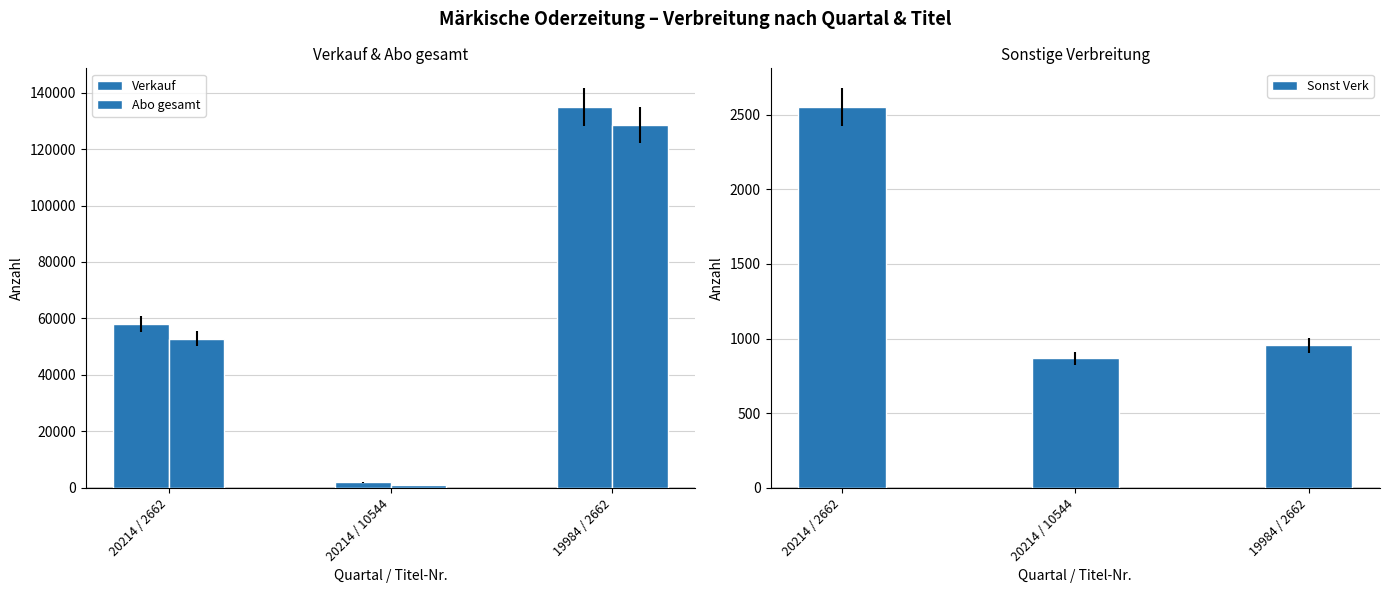

Where does the Abo gesamt series first go above 52866?

19984 / 2662